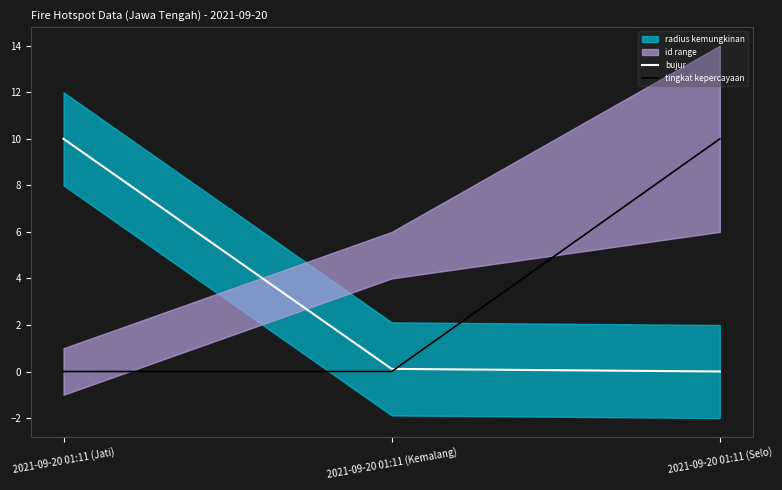

Which series has the largest range (max minus min)?

tingkat kepercayaan